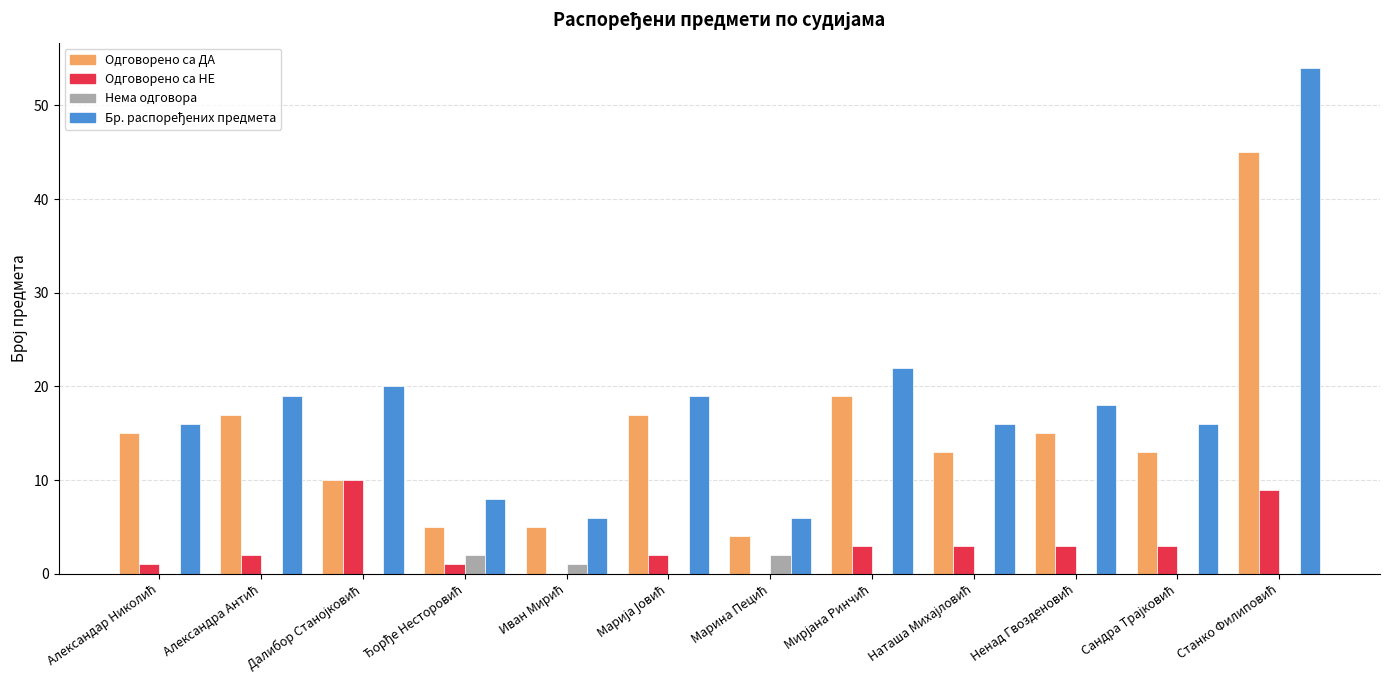

What is the maximum value for Одговорено са ДА?

45